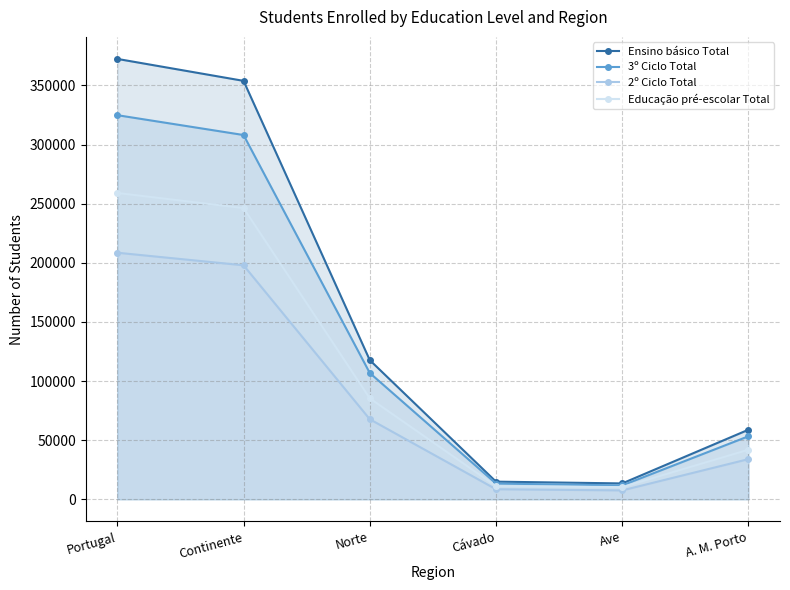

What is the approximate value of Educação pré-escolar Total at A. M. Porto?

41906